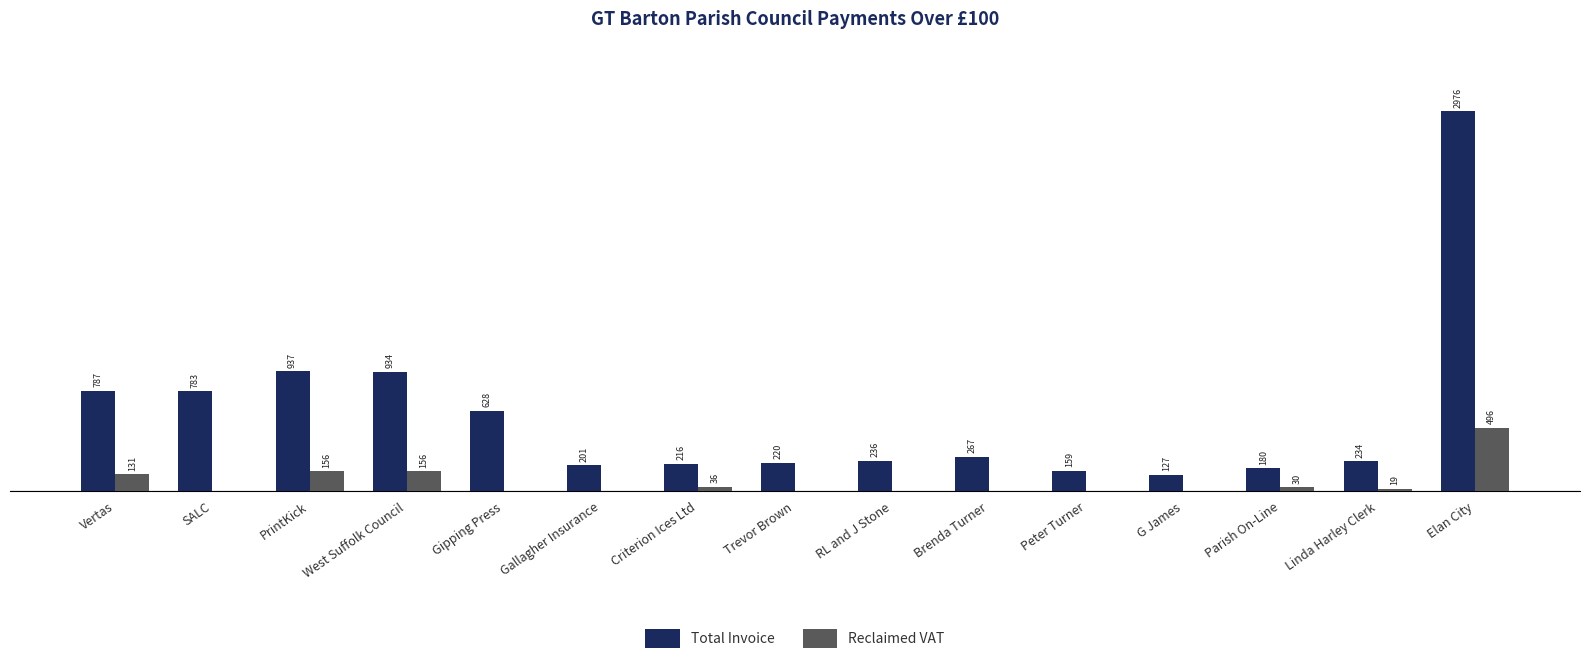

At which category is the sum across all series the highest?

Elan City